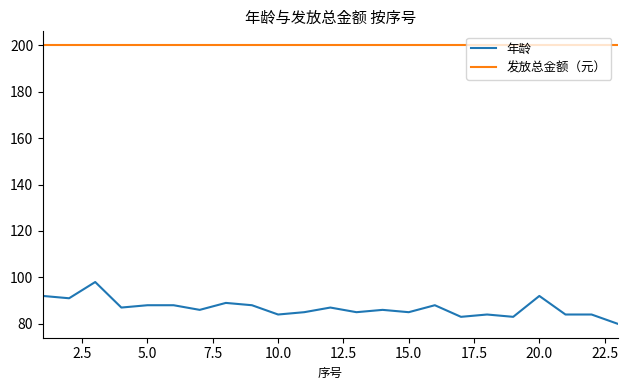

What is the maximum value shown in the chart?

200